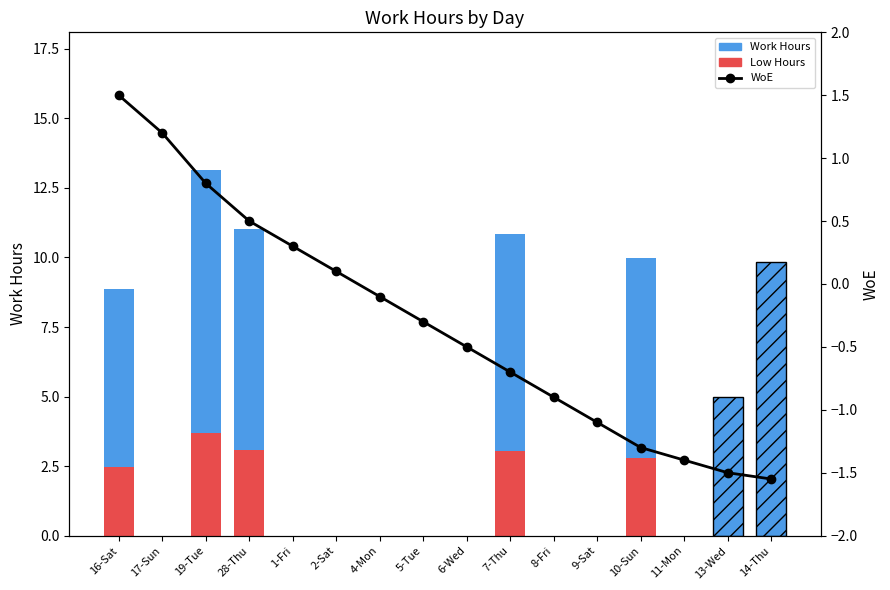

What is the approximate value of Low Hours at 7-Thu?

3.0